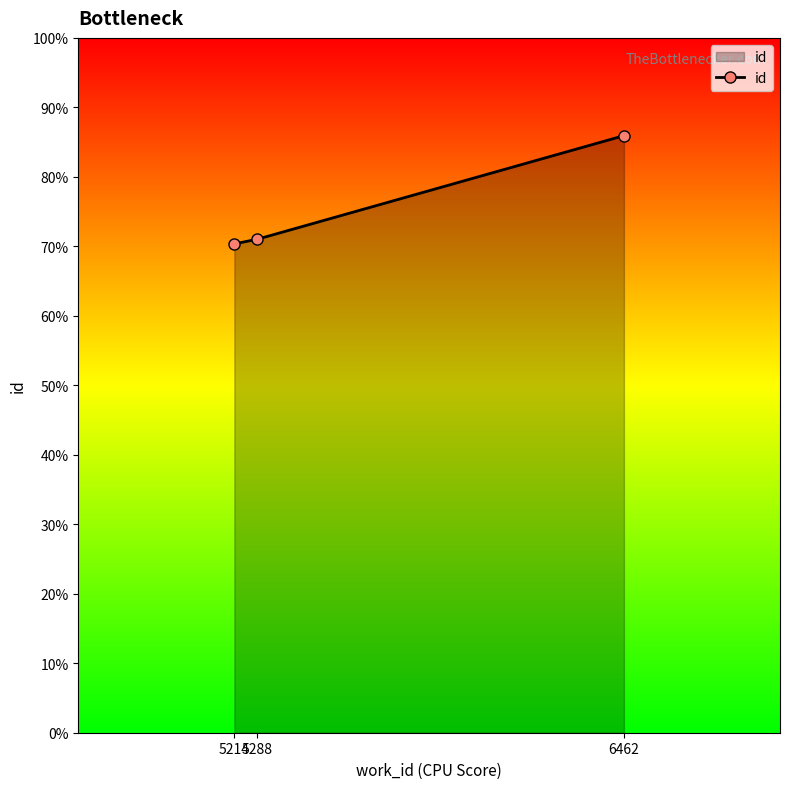

True or false: the data shows 25206 at 5214.

False